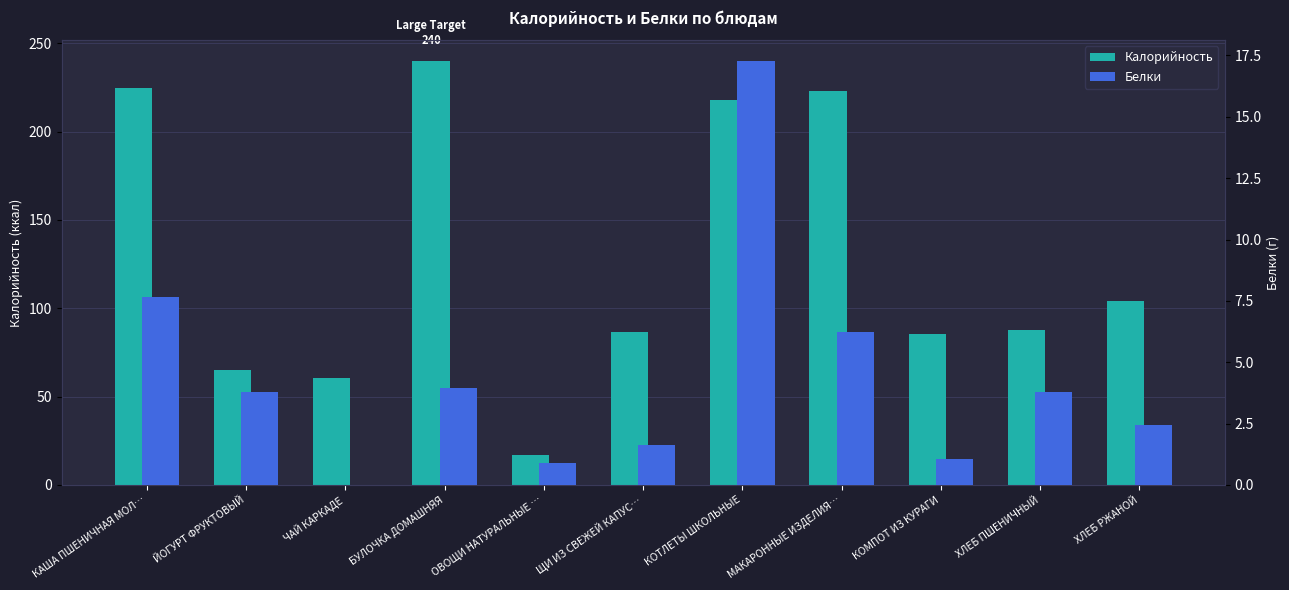

How many data points in Калорийность are above 87?

6